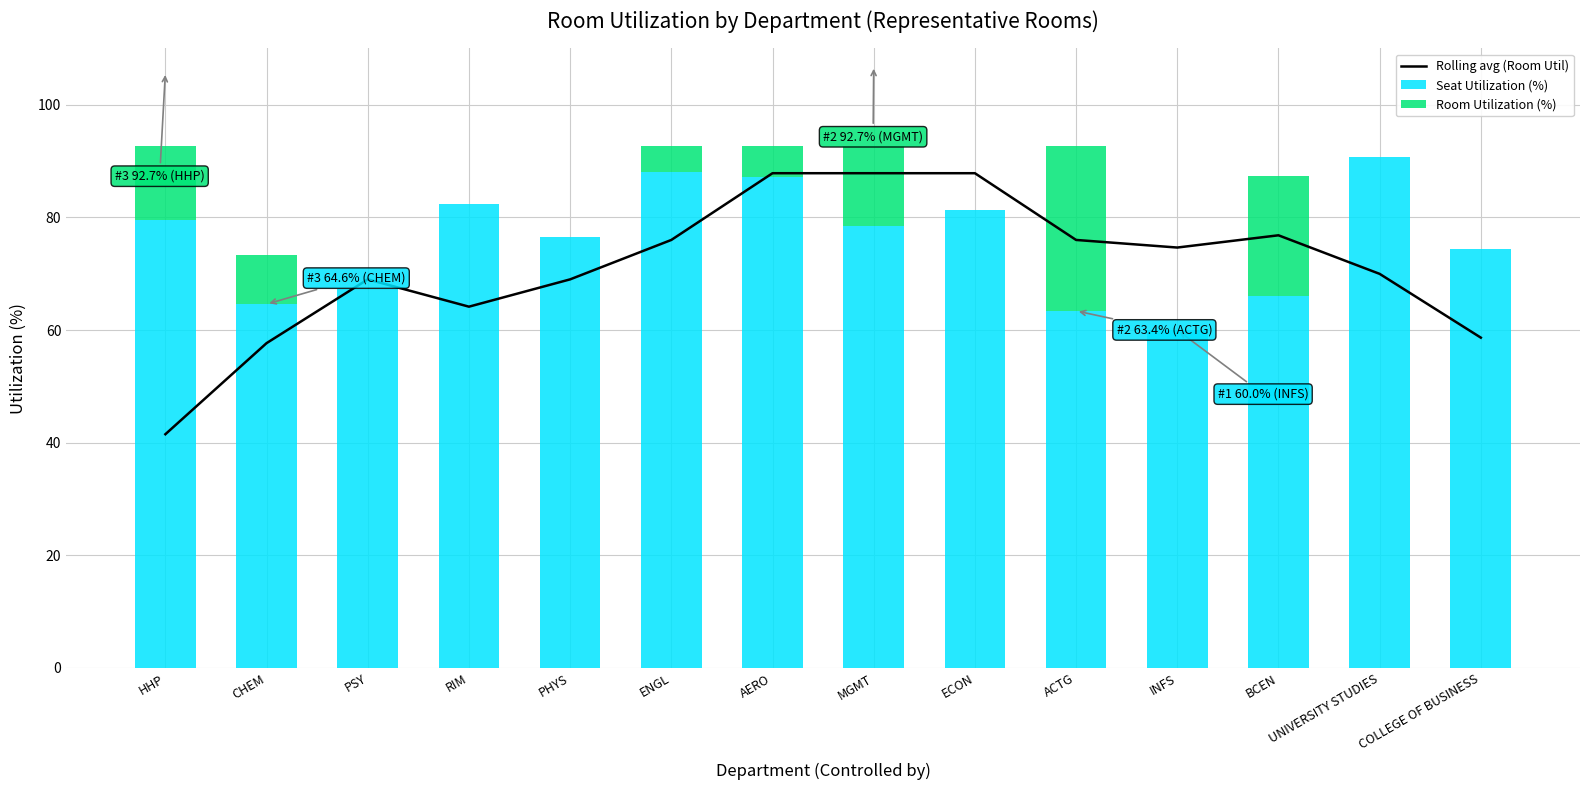

The value of Seat Utilization (%) at INFS is 60.0. True or false?

True